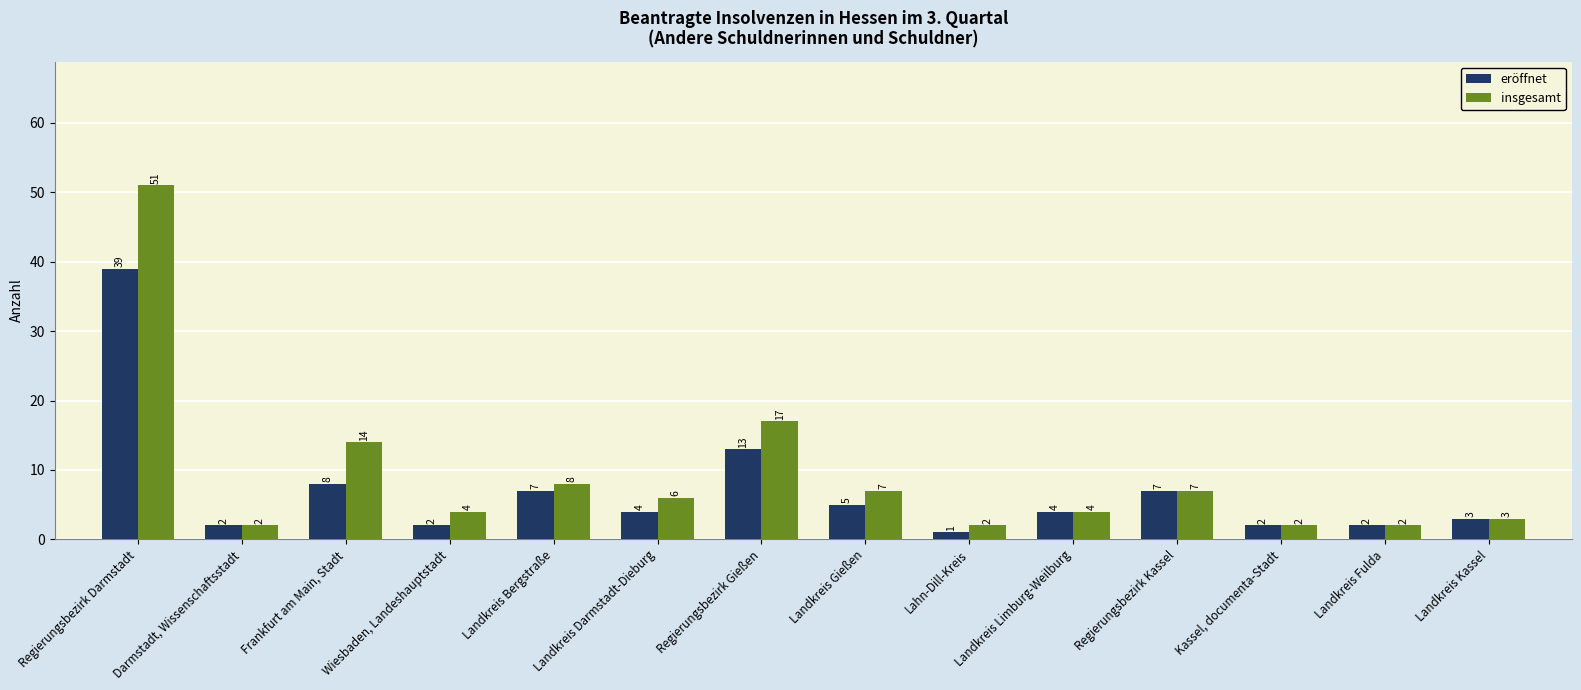

True or false: insgesamt has a value of 21 at Frankfurt am Main, Stadt.

False